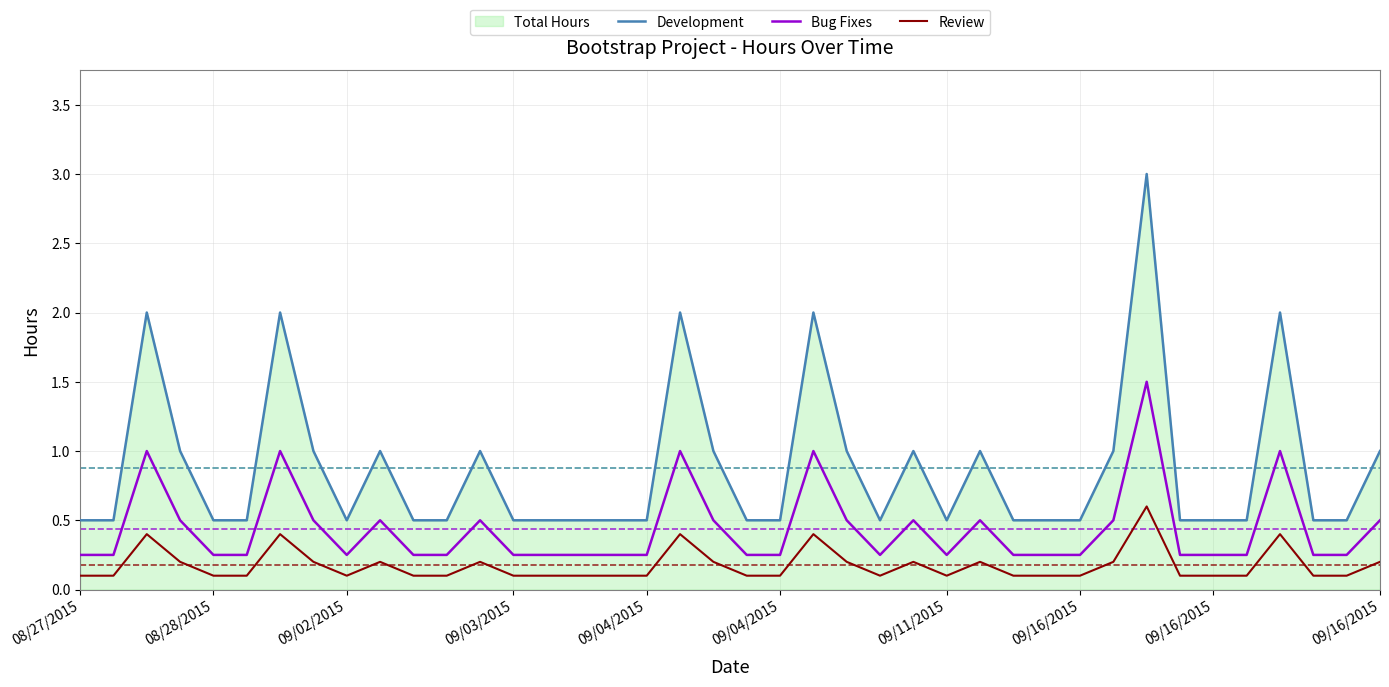

What is the minimum value for Development?

0.5